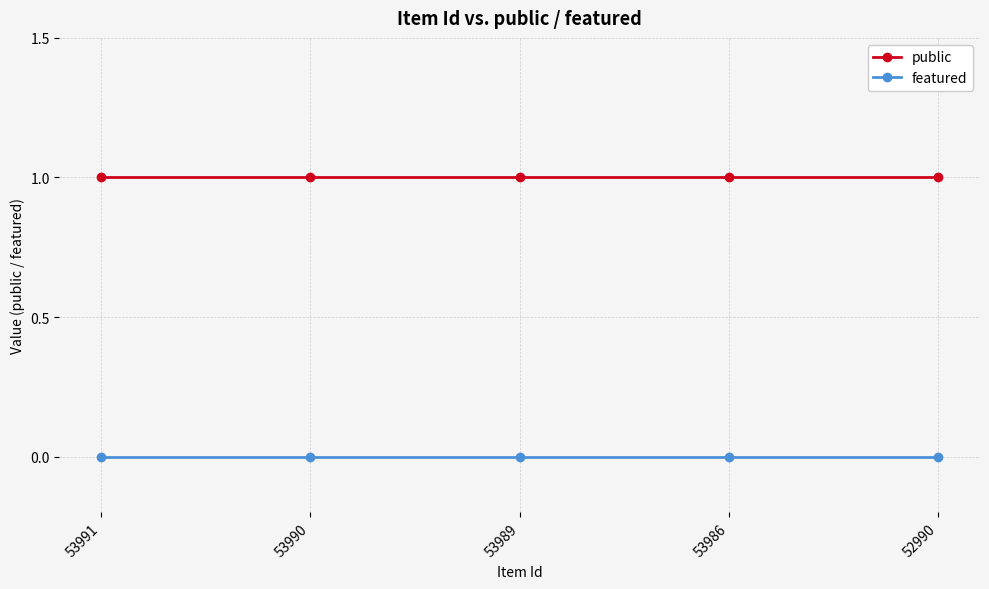

What is the value of the public point at the 4th from the left?

1